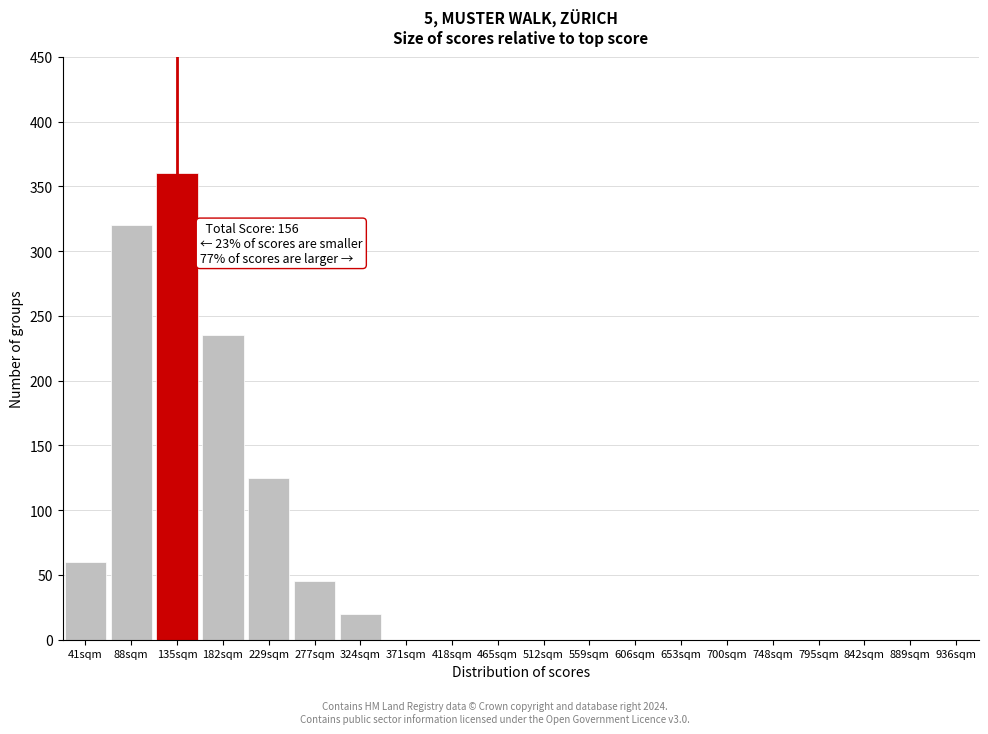

Reading left to right, what are all the values shown in this chart?

41sqm=60	88sqm=320	135sqm=360	182sqm=235	229sqm=125	277sqm=45	324sqm=20	371sqm=0	418sqm=0	465sqm=0	512sqm=0	559sqm=0	606sqm=0	653sqm=0	700sqm=0	748sqm=0	795sqm=0	842sqm=0	889sqm=0	936sqm=0